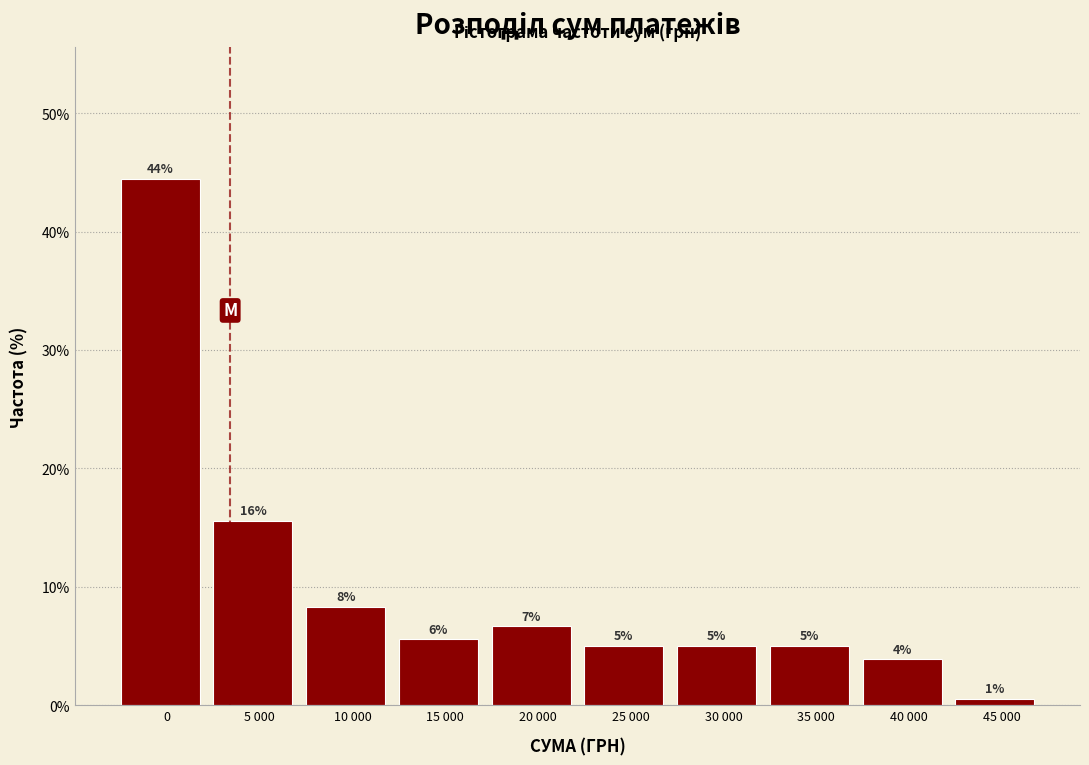

Does the chart contain any negative values?

No